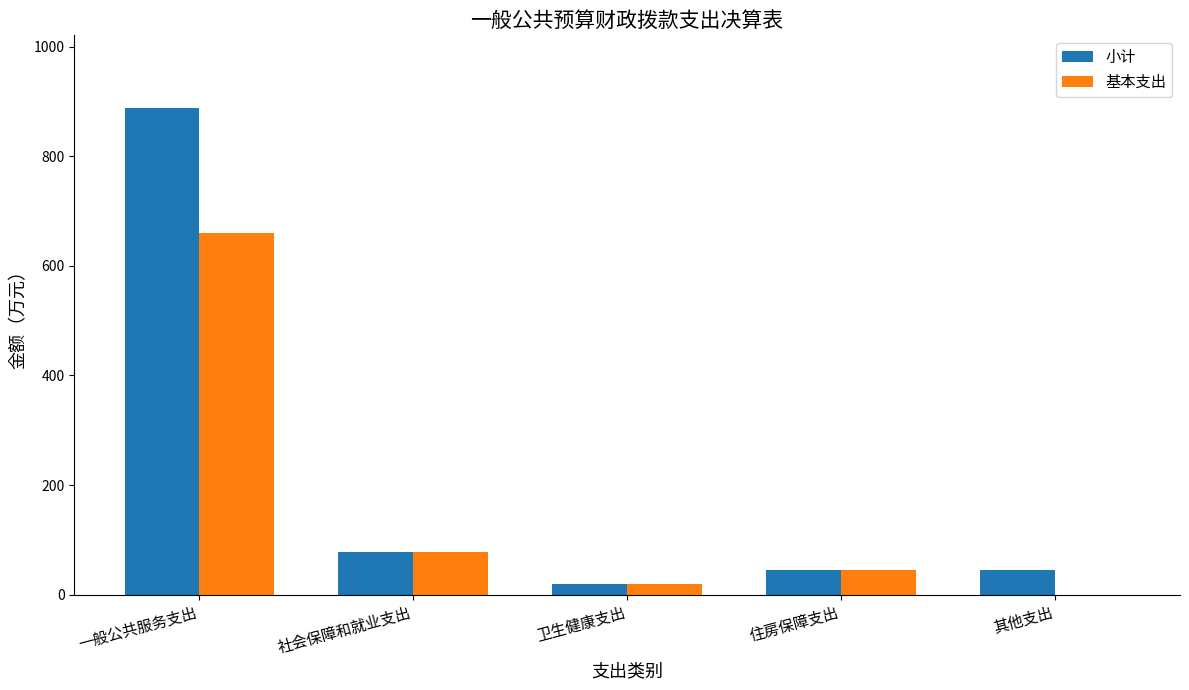

What is the total value across all series at 其他支出?

46.0